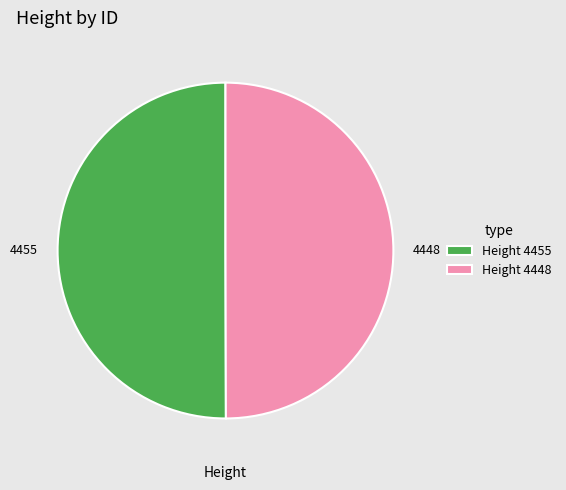

Count the number of slices in the pie.

2